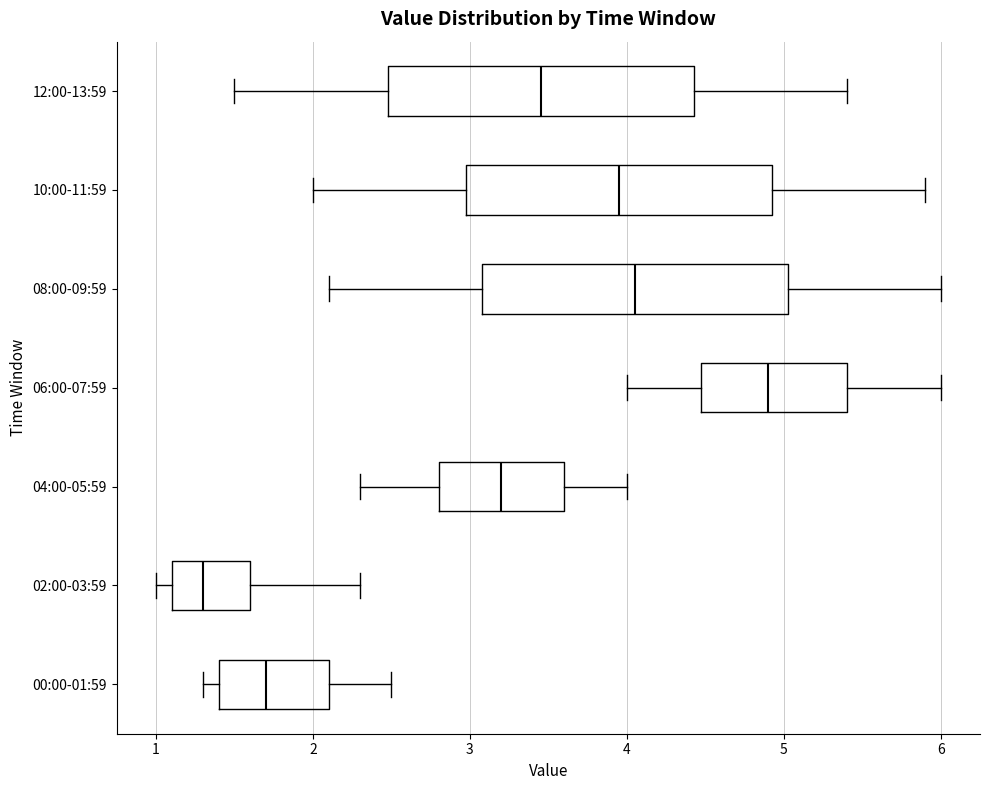

Reading bottom to top, read every box against the x-axis: the position of its median line, the range the box covers, and the ends of its whiskers. The values are not printed on the chart, so give them approximately, as read against the axis.

00:00-01:59: median 1.7, box 1.4 to 2.1, whiskers 1.3 to 2.5
02:00-03:59: median 1.3, box 1.1 to 1.6, whiskers 1.0 to 2.3
04:00-05:59: median 3.2, box 2.8 to 3.6, whiskers 2.3 to 4.0
06:00-07:59: median 4.9, box 4.5 to 5.4, whiskers 4.0 to 6.0
08:00-09:59: median 4.1, box 3.1 to 5.0, whiskers 2.1 to 6.0
10:00-11:59: median 4.0, box 3.0 to 4.9, whiskers 2.0 to 5.9
12:00-13:59: median 3.5, box 2.5 to 4.4, whiskers 1.5 to 5.4